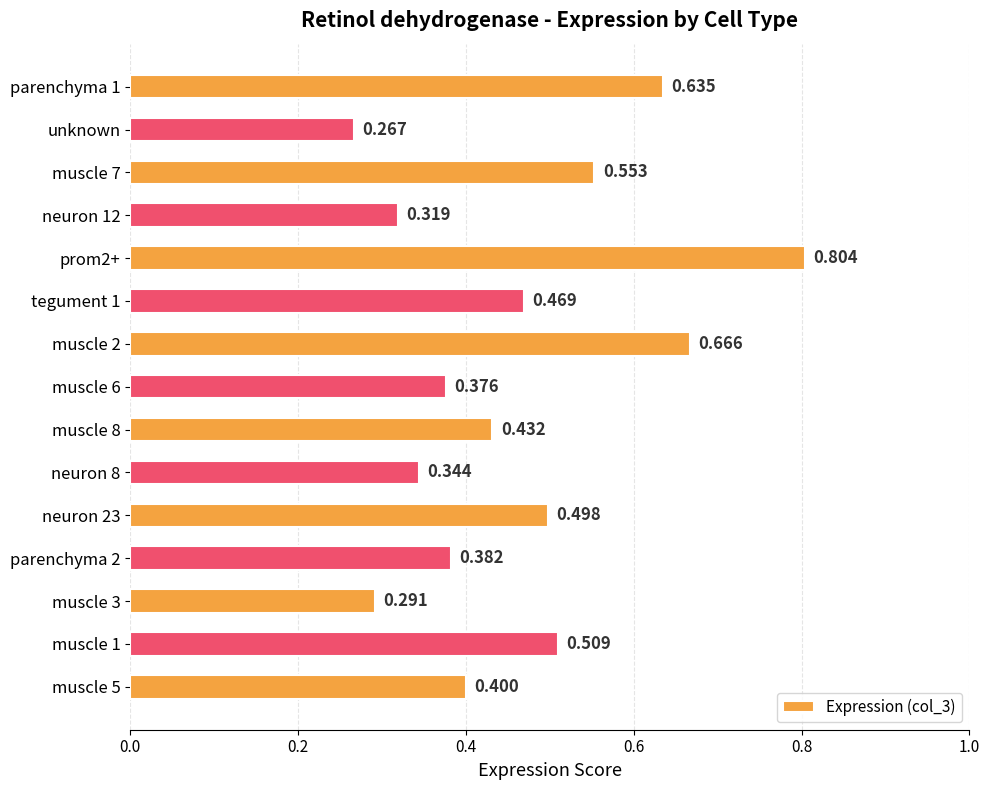

What is the label of the 14th bar from the bottom?

unknown